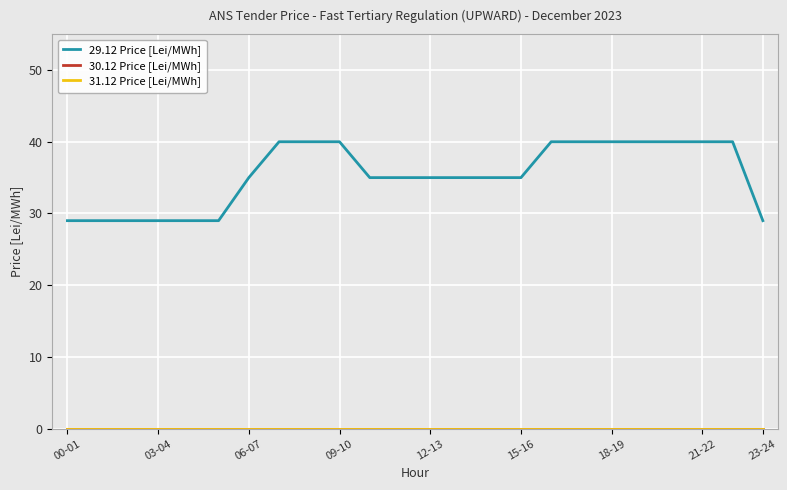

Which series has the largest total across all categories?

29.12 Price [Lei/MWh]